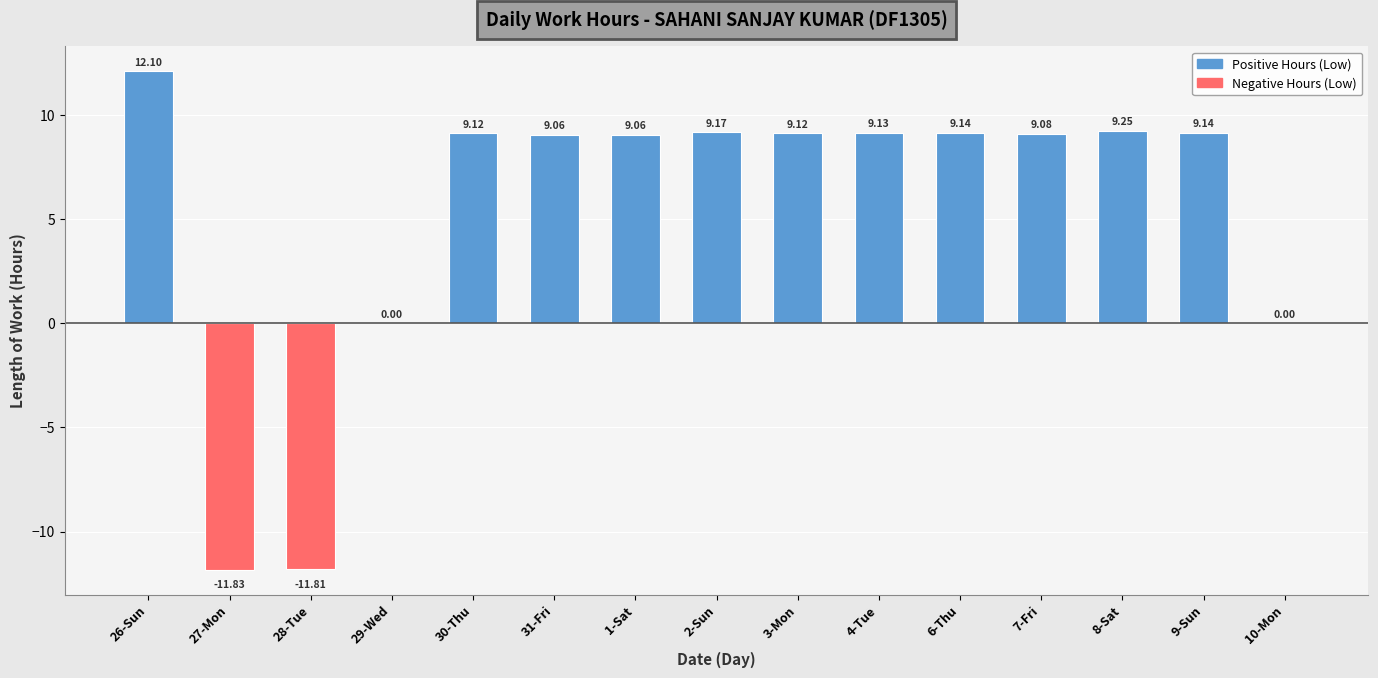

Approximately how many times larger is the value at 3-Mon compared to 1-Sat?

1.0